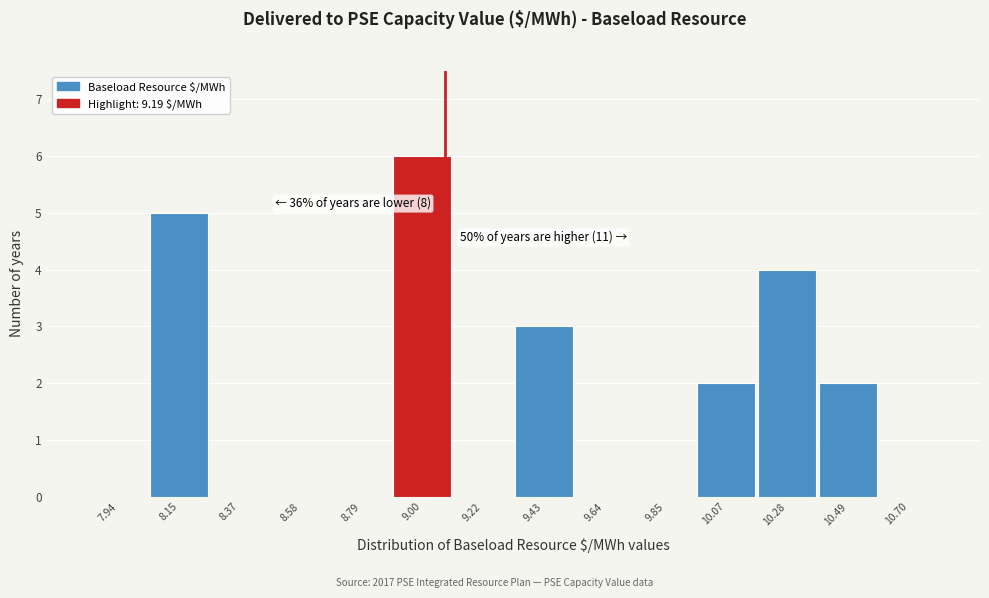

Reading left to right, what are all the values shown in this chart?

7.94=0	8.15=5	8.37=0	8.58=0	8.79=0	9.00=6	9.22=0	9.43=3	9.64=0	9.85=0	10.07=2	10.28=4	10.49=2	10.70=0